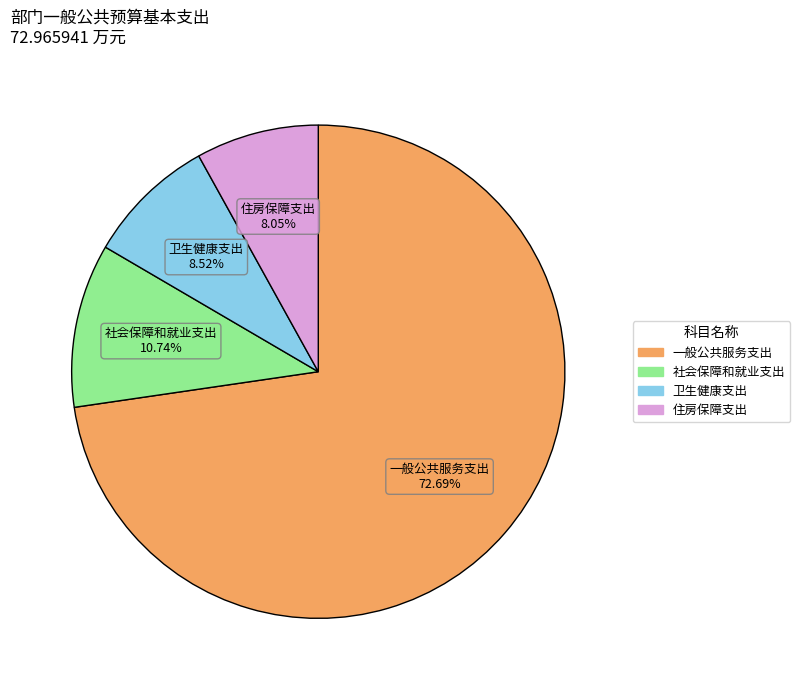

Which category has the biggest portion of the pie?

一般公共服务支出